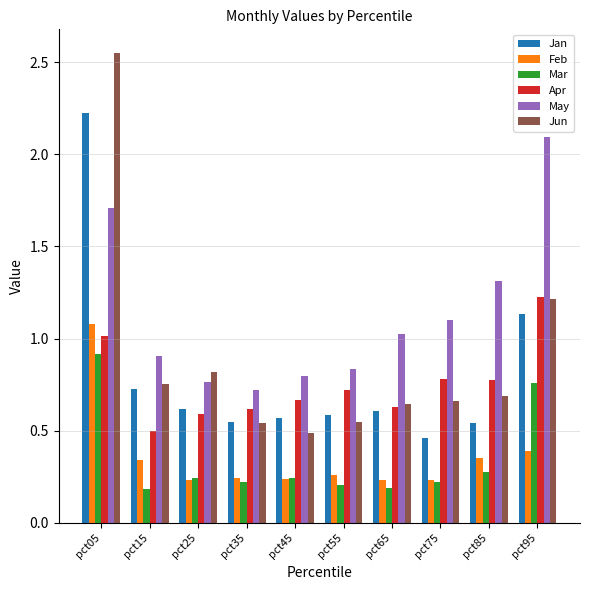

Is it true that Feb equals 1.7 at pct05?

False